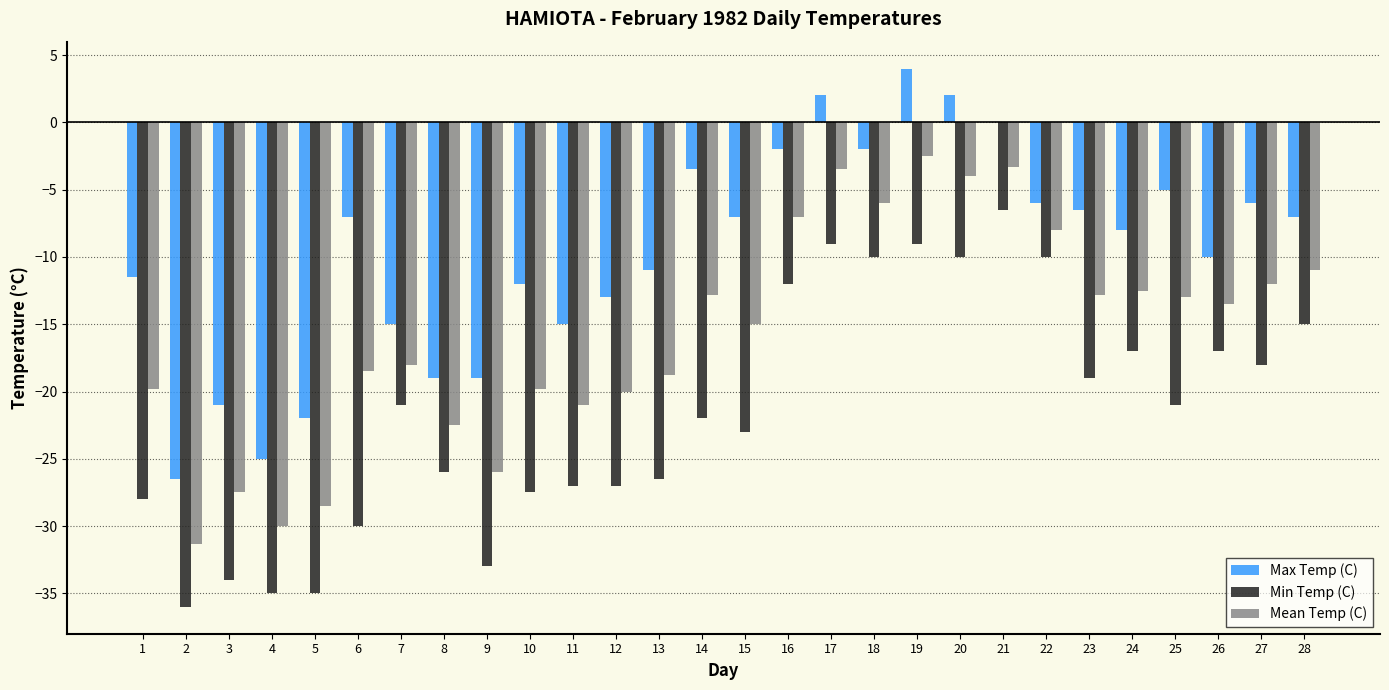

Reading right to left, list all the values displayed in this chart.

Max Temp (C): 28=-7.0	27=-6.0	26=-10.0	25=-5.0	24=-8.0	23=-6.5	22=-6.0	21=0.0	20=2.0	19=4.0	18=-2.0	17=2.0	16=-2.0	15=-7.0	14=-3.5	13=-11.0	12=-13.0	11=-15.0	10=-12.0	9=-19.0	8=-19.0	7=-15.0	6=-7.0	5=-22.0	4=-25.0	3=-21.0	2=-26.5	1=-11.5
Min Temp (C): 28=-15.0	27=-18.0	26=-17.0	25=-21.0	24=-17.0	23=-19.0	22=-10.0	21=-6.5	20=-10.0	19=-9.0	18=-10.0	17=-9.0	16=-12.0	15=-23.0	14=-22.0	13=-26.5	12=-27.0	11=-27.0	10=-27.5	9=-33.0	8=-26.0	7=-21.0	6=-30.0	5=-35.0	4=-35.0	3=-34.0	2=-36.0	1=-28.0
Mean Temp (C): 28=-11.0	27=-12.0	26=-13.5	25=-13.0	24=-12.5	23=-12.8	22=-8.0	21=-3.3	20=-4.0	19=-2.5	18=-6.0	17=-3.5	16=-7.0	15=-15.0	14=-12.8	13=-18.8	12=-20.0	11=-21.0	10=-19.8	9=-26.0	8=-22.5	7=-18.0	6=-18.5	5=-28.5	4=-30.0	3=-27.5	2=-31.3	1=-19.8